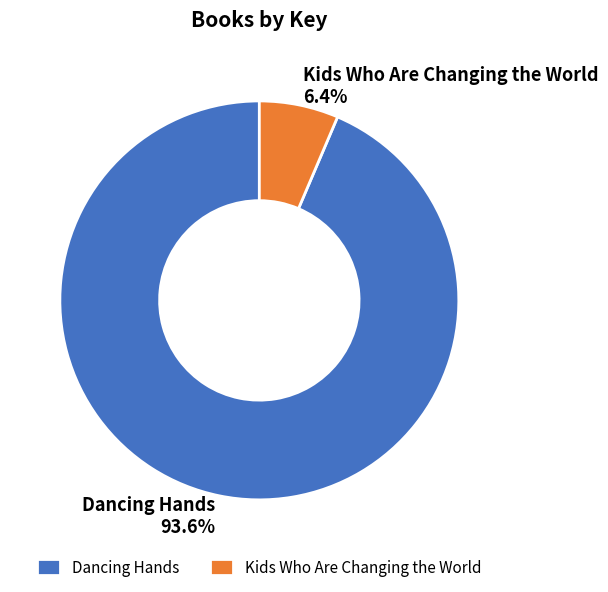

To the nearest percent, what is the difference between the Kids Who Are Changing the World and Dancing Hands slice percentages?

87%